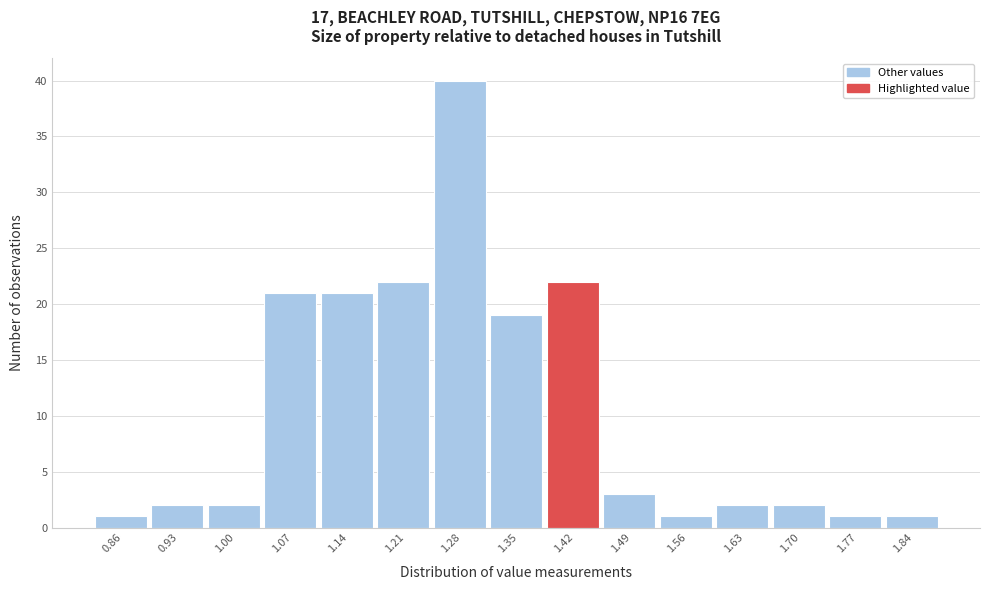

Over which range of the x-axis is the bar tallest?

1.245 to 1.315